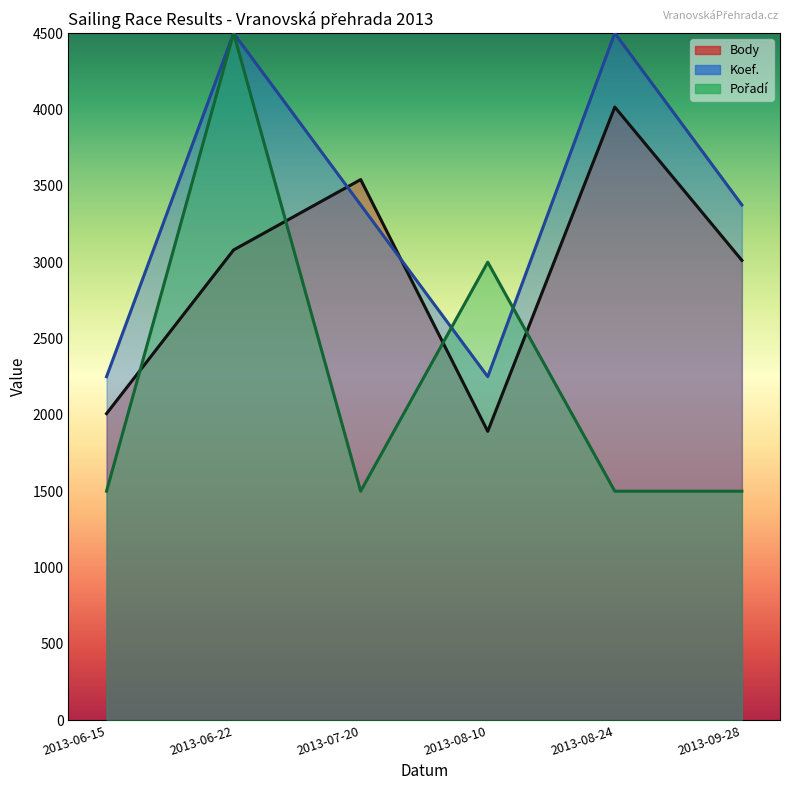

Between 2013-08-10 and 2013-08-24, which is larger?

2013-08-24